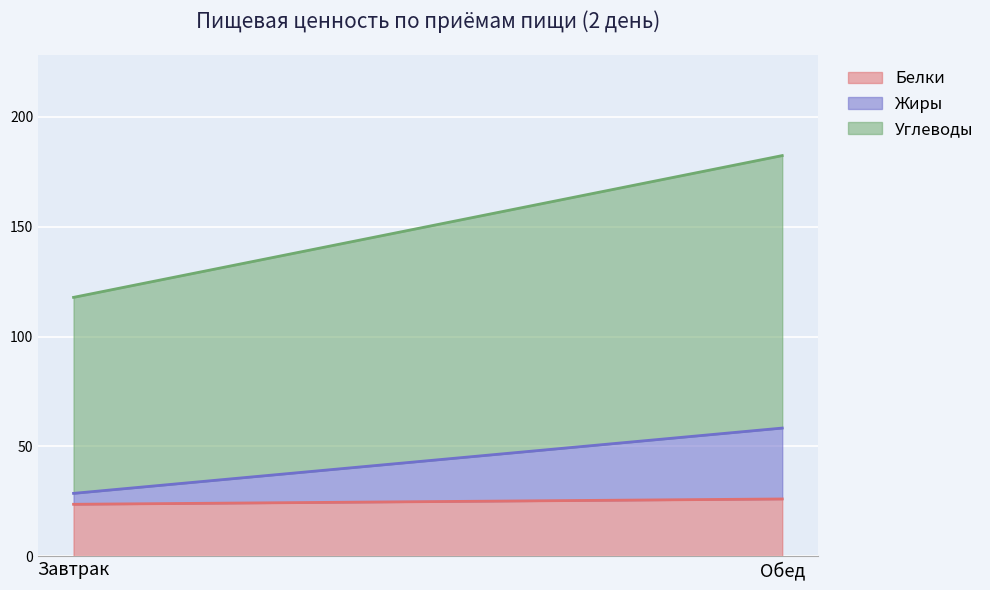

At how many categories does at least one series exceed 114?

1